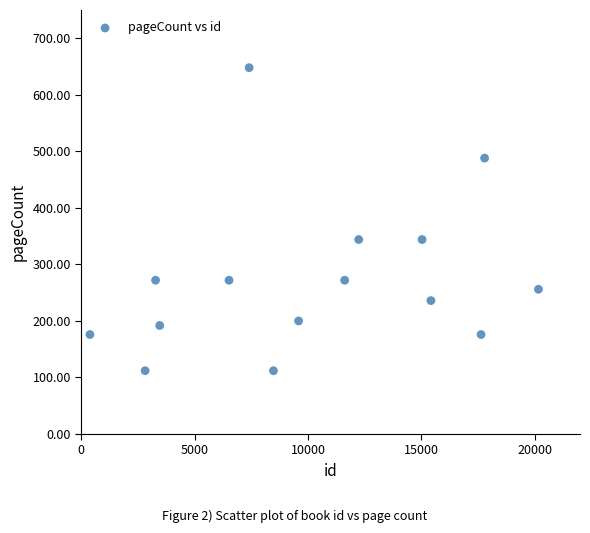

What is the range of X values (max minus min)?

19787